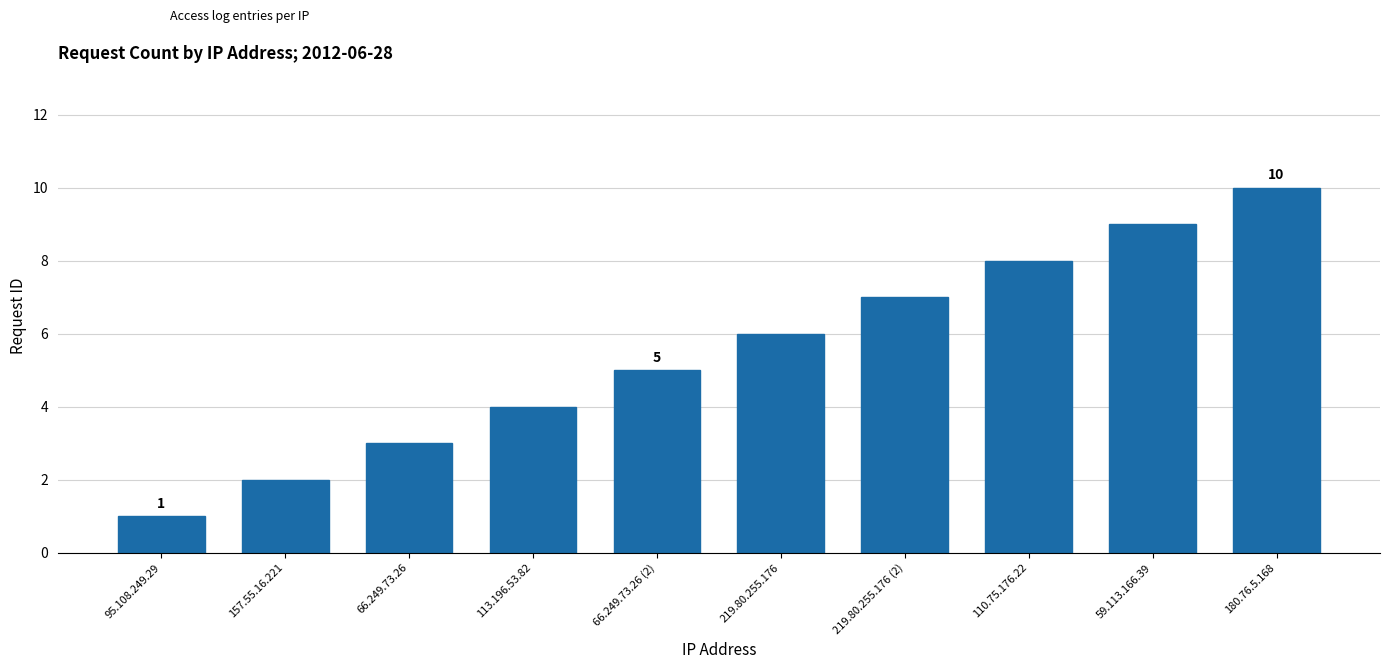

What is the maximum value shown in the chart?

10